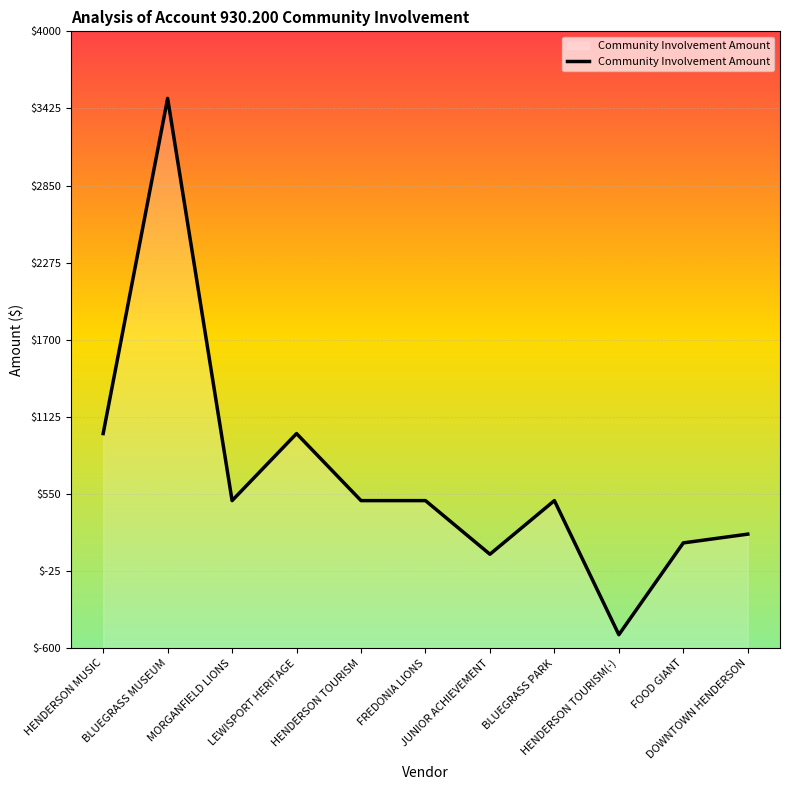

What is the value of the 11th point from the left?

250.0